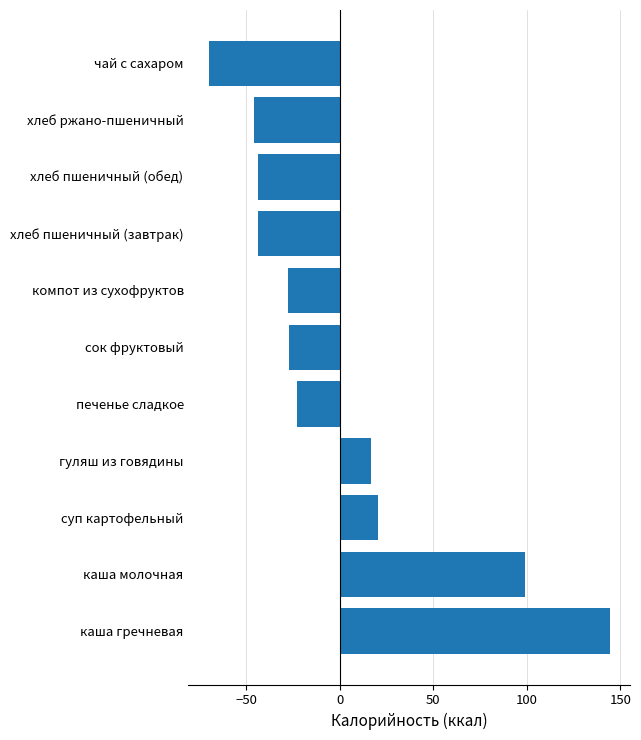

Is it true that the value at каша гречневая is 99.5?

False